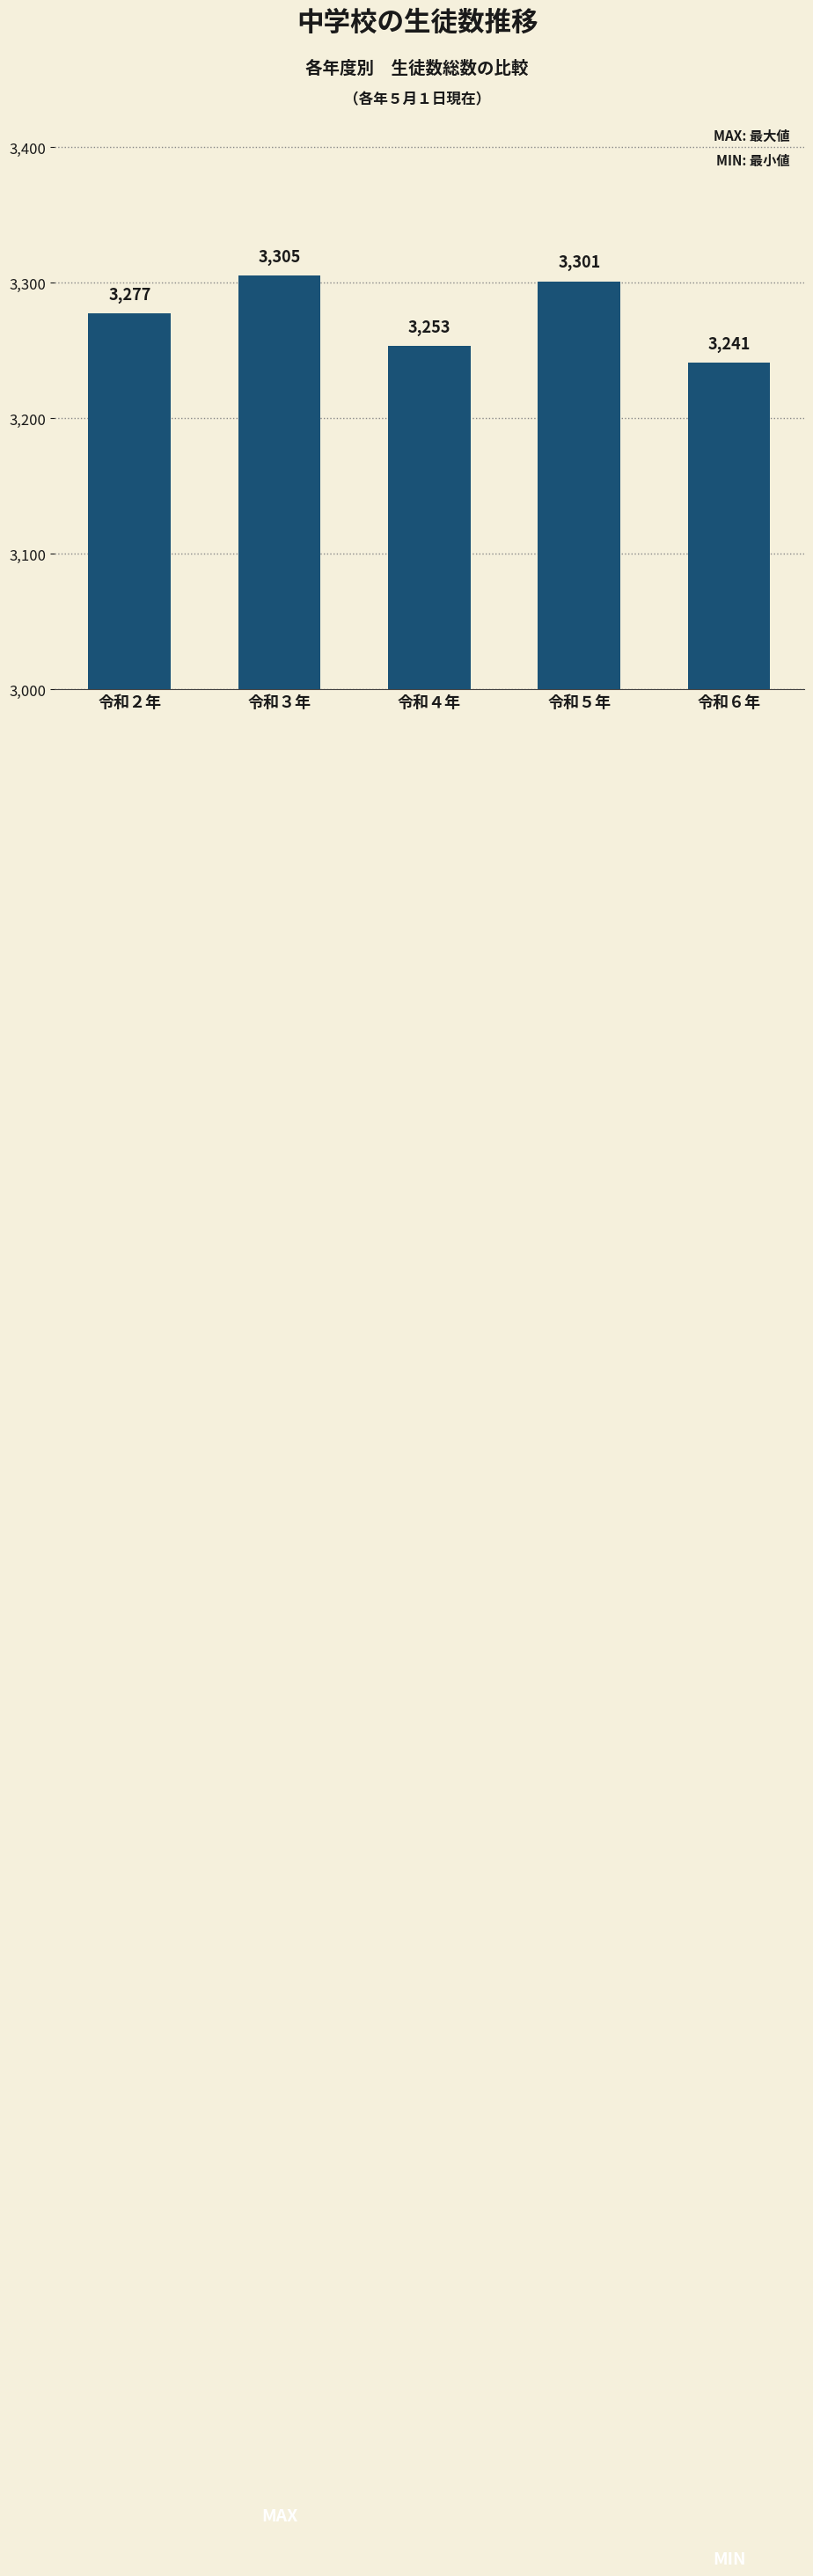

List the labels in order of value, largest first.

令和３年, 令和５年, 令和２年, 令和４年, 令和６年